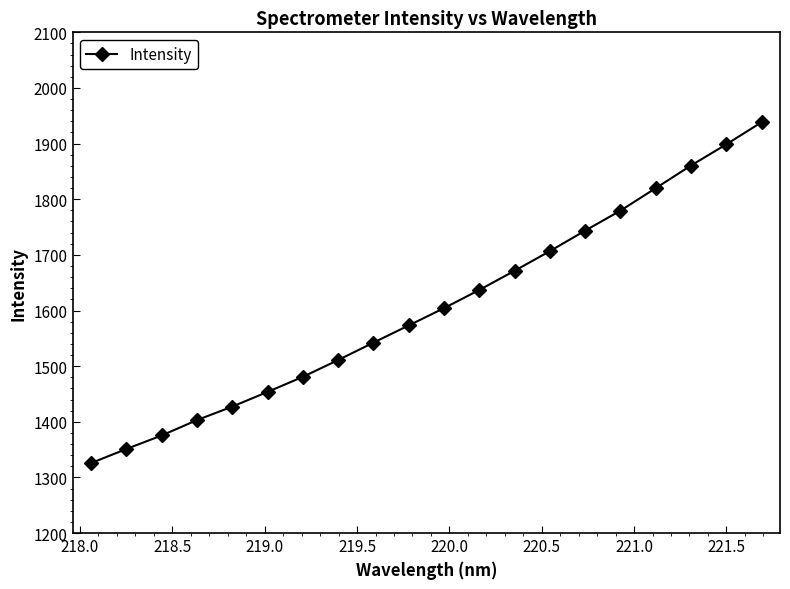

Reading left to right, transcribe all the data shown in this chart.

1325.8	1351.1	1375.4	1403.0	1427.3	1453.7	1480.8	1511.0	1542.3	1573.2	1604.3	1637.0	1671.5	1706.8	1743.6	1779.5	1820.0	1860.6	1898.6	1938.4